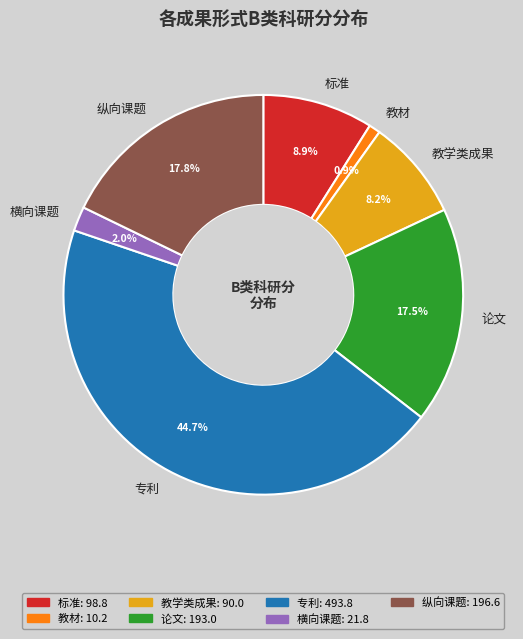

To the nearest percent, what is the combined percentage of 专利 and 论文?

62%